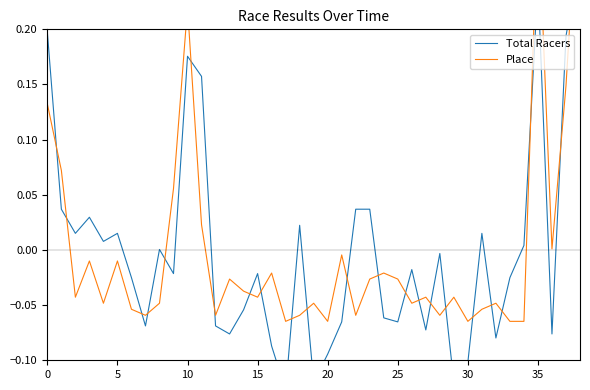

What are all the series names shown in the legend?

Total Racers, Place